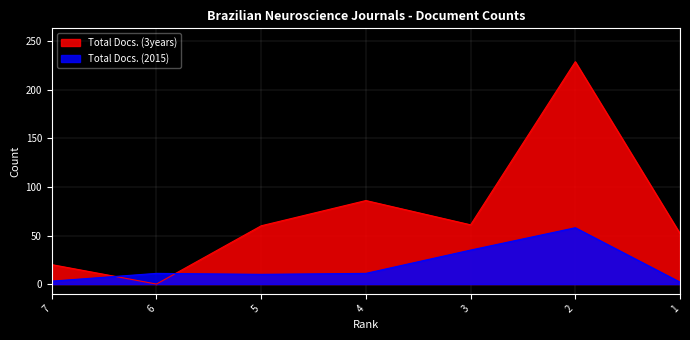

What is the maximum value shown in the chart?

229